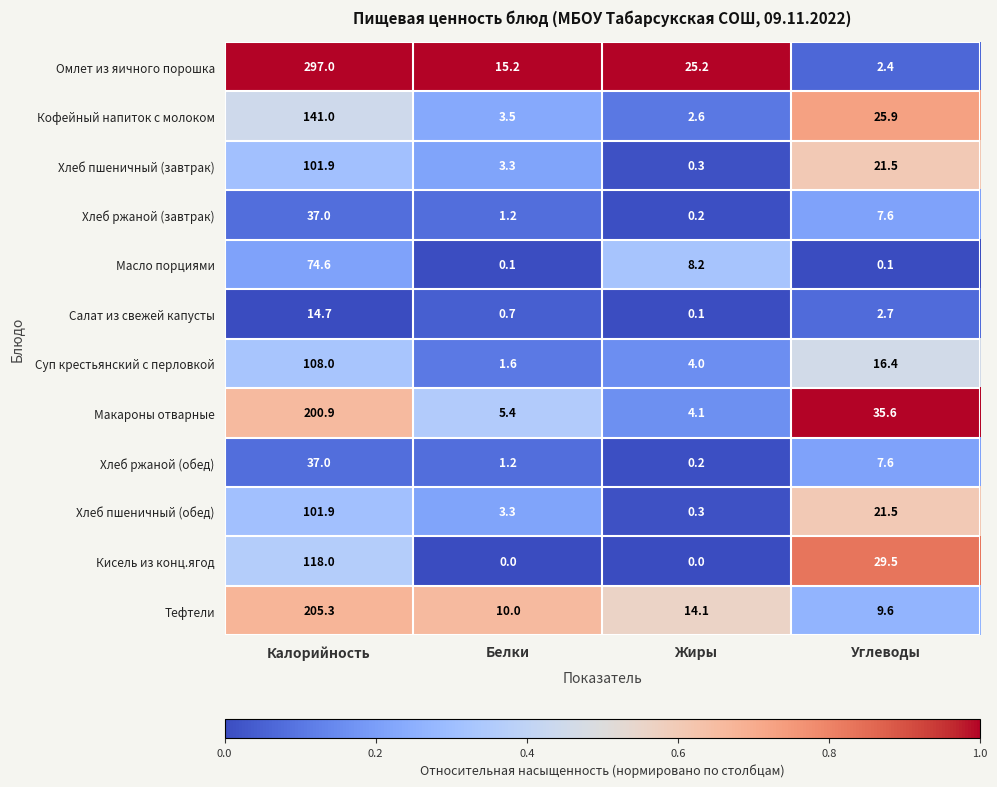

Between Белки and Углеводы, which series saw the biggest shift?

Макароны отварные